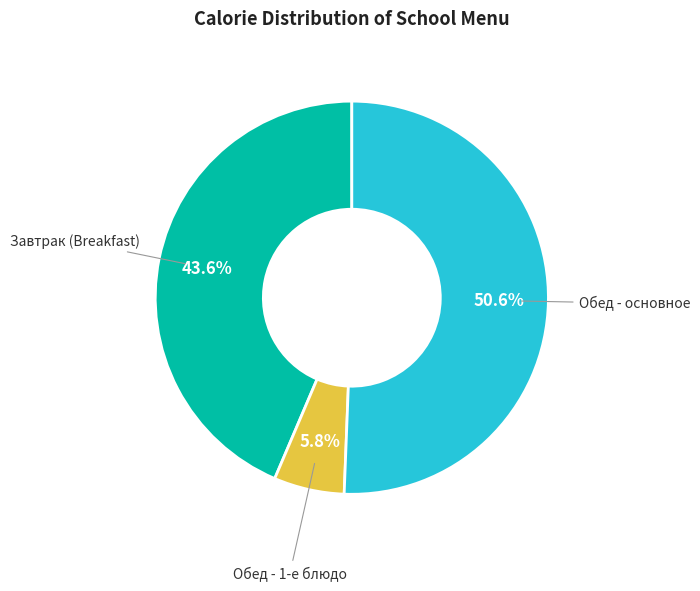

Is there a majority slice in this chart?

Yes